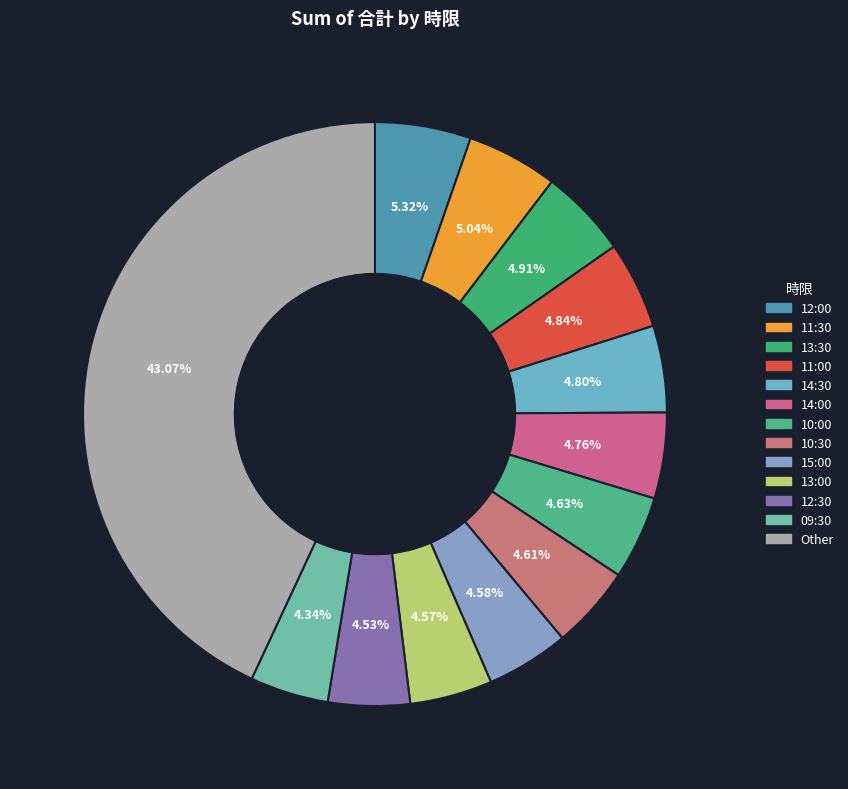

To the nearest percent, what is the average slice percentage?

8%